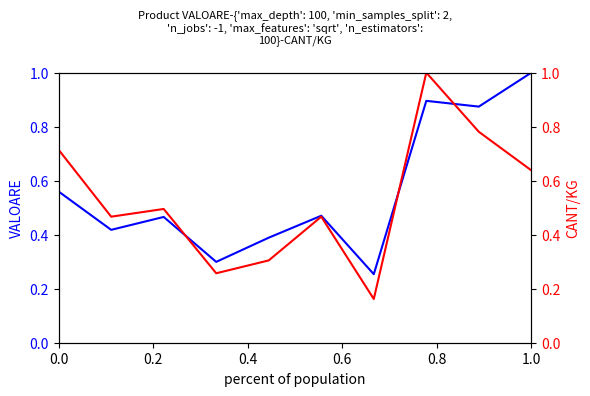

What is the maximum value for VALOARE?

1.0